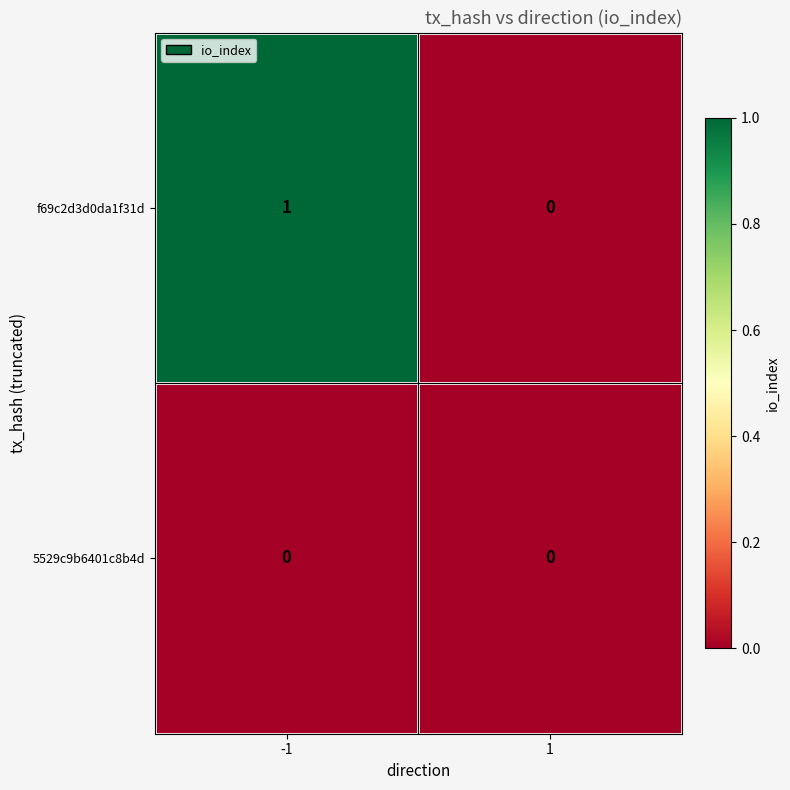

Which series changed the most between -1 and 1?

f69c2d3d0da1f31d